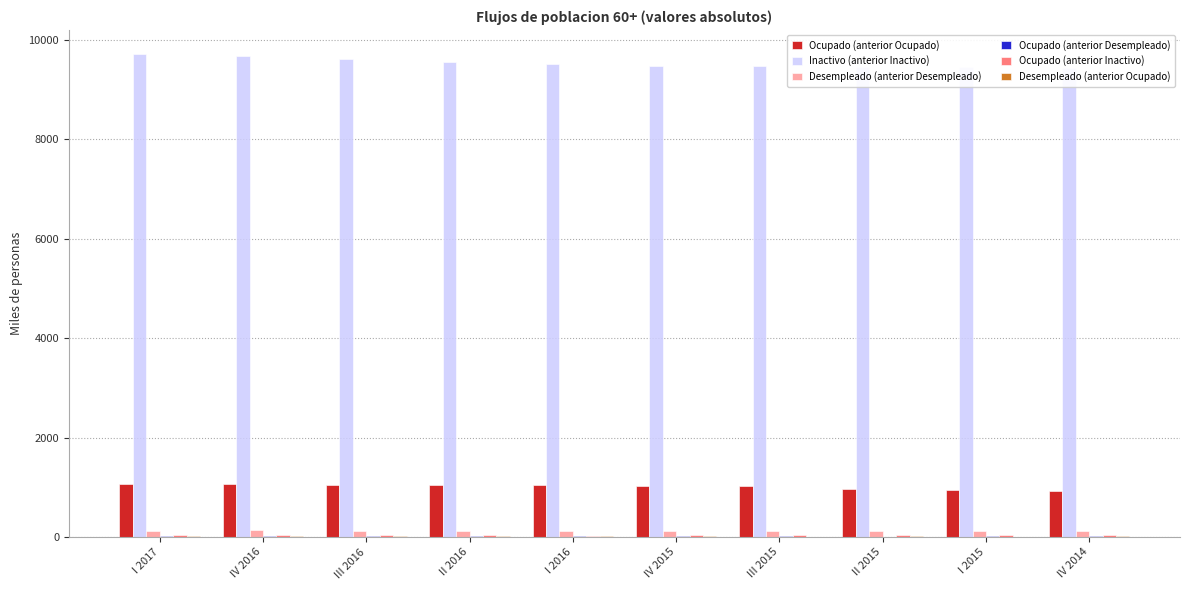

The Desempleado (anterior Desempleado) series shows 26.1 at III 2016. True or false?

False